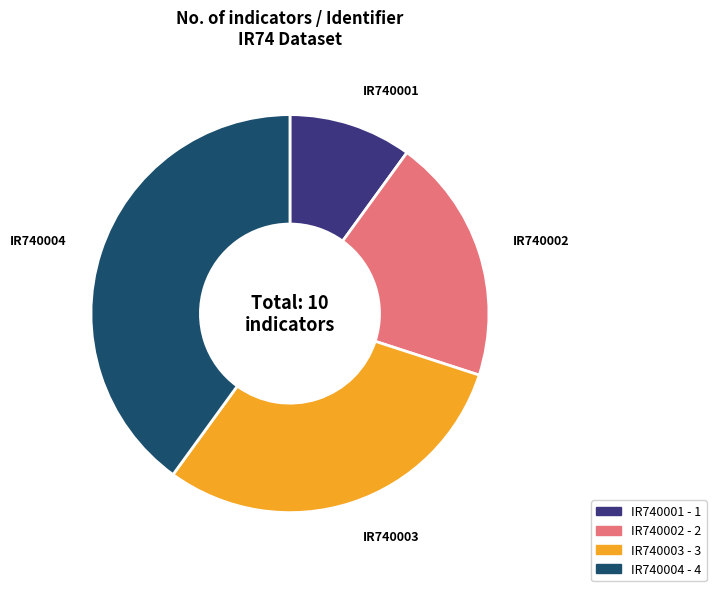

Is IR740002 the majority of the pie?

No